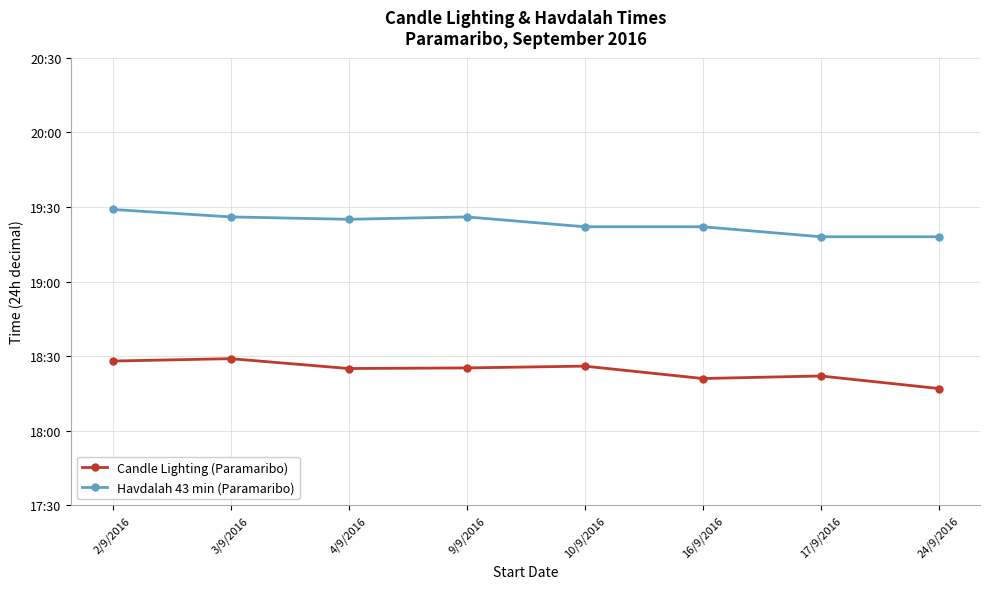

What are all the series names shown in the legend?

Candle Lighting (Paramaribo), Havdalah 43 min (Paramaribo)